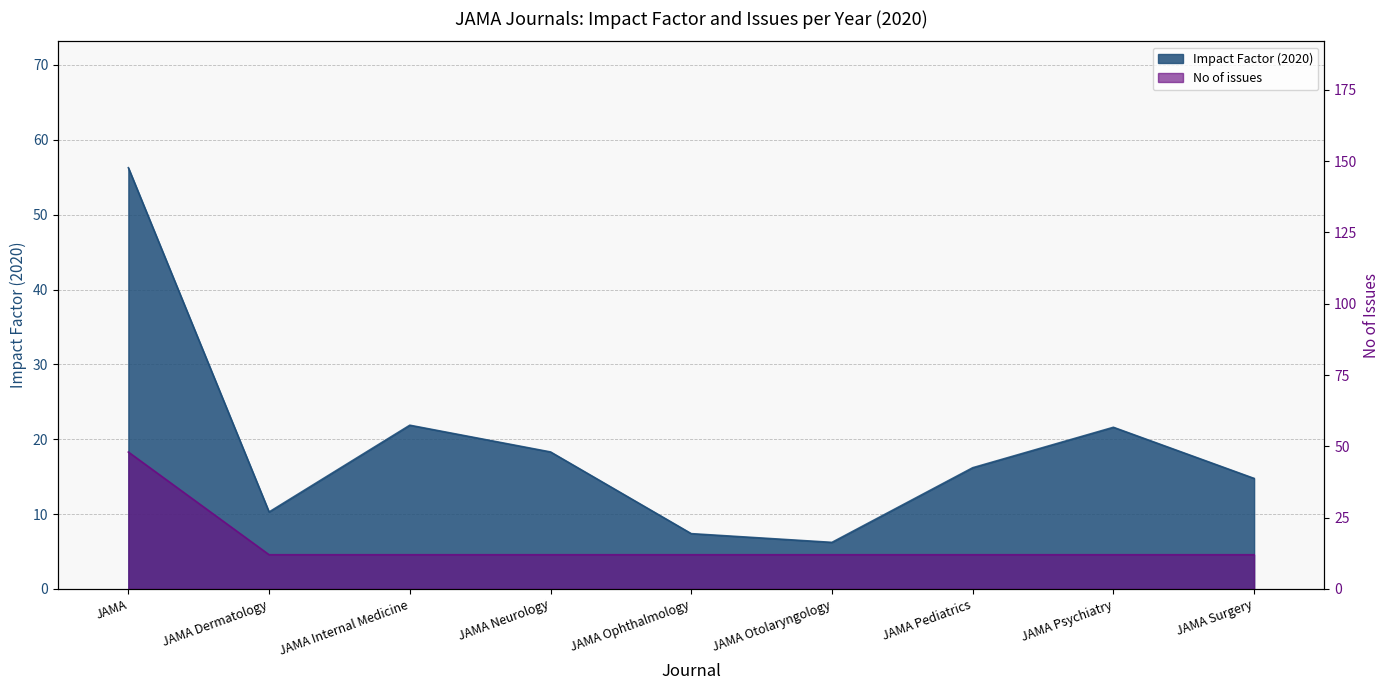

How many values in the No of issues series exceed 12?

1